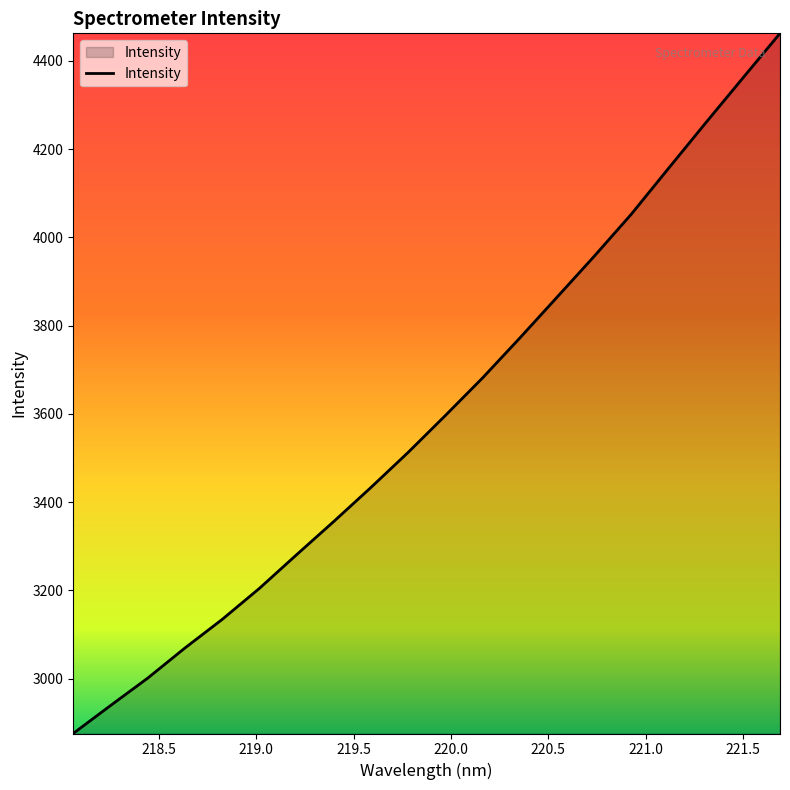

What is the minimum value shown in the chart?

2875.6